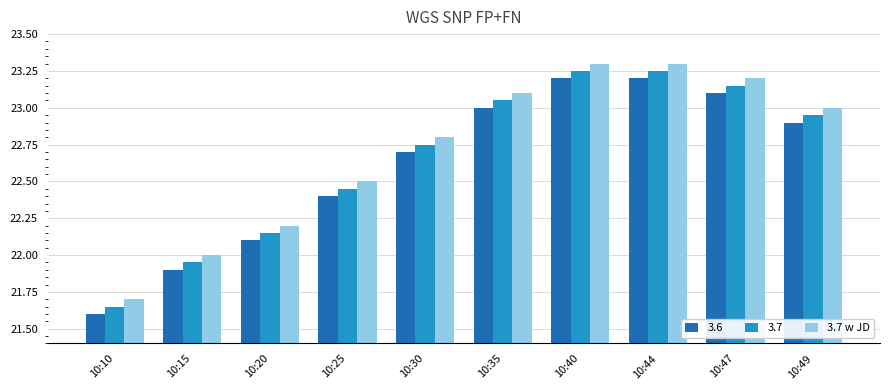

What is the sum of all 3.7 w JD values?

227.1